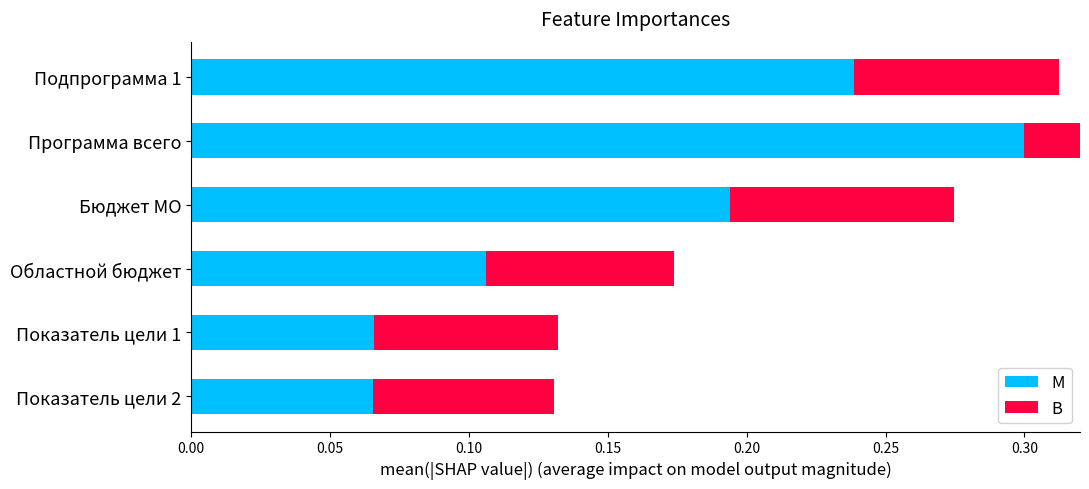

At Показатель цели 1, list the series in order from largest to smallest.

M, B